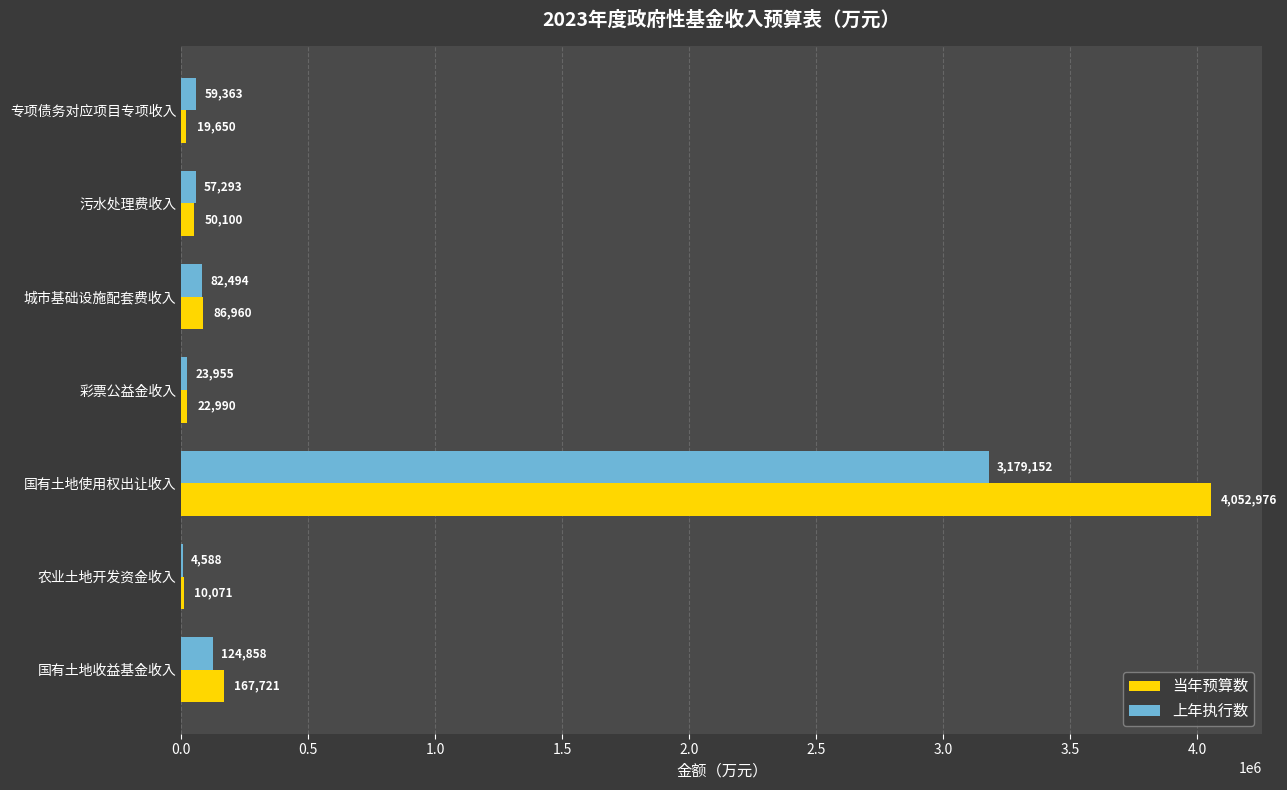

Is the value of 当年预算数 at 城市基础设施配套费收入 greater than the value of 上年执行数 at 污水处理费收入?

Yes